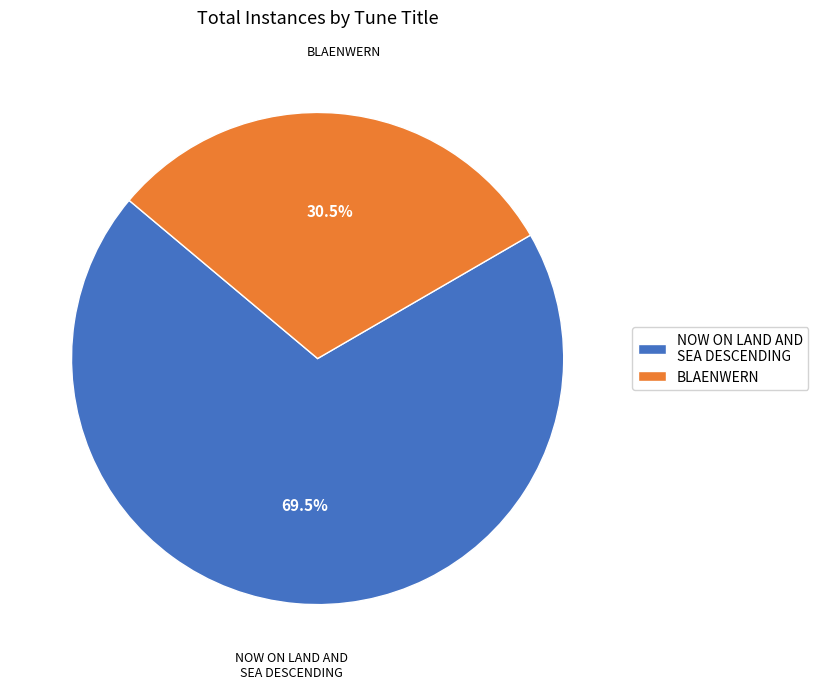

Which category has the smallest portion of the pie?

BLAENWERN